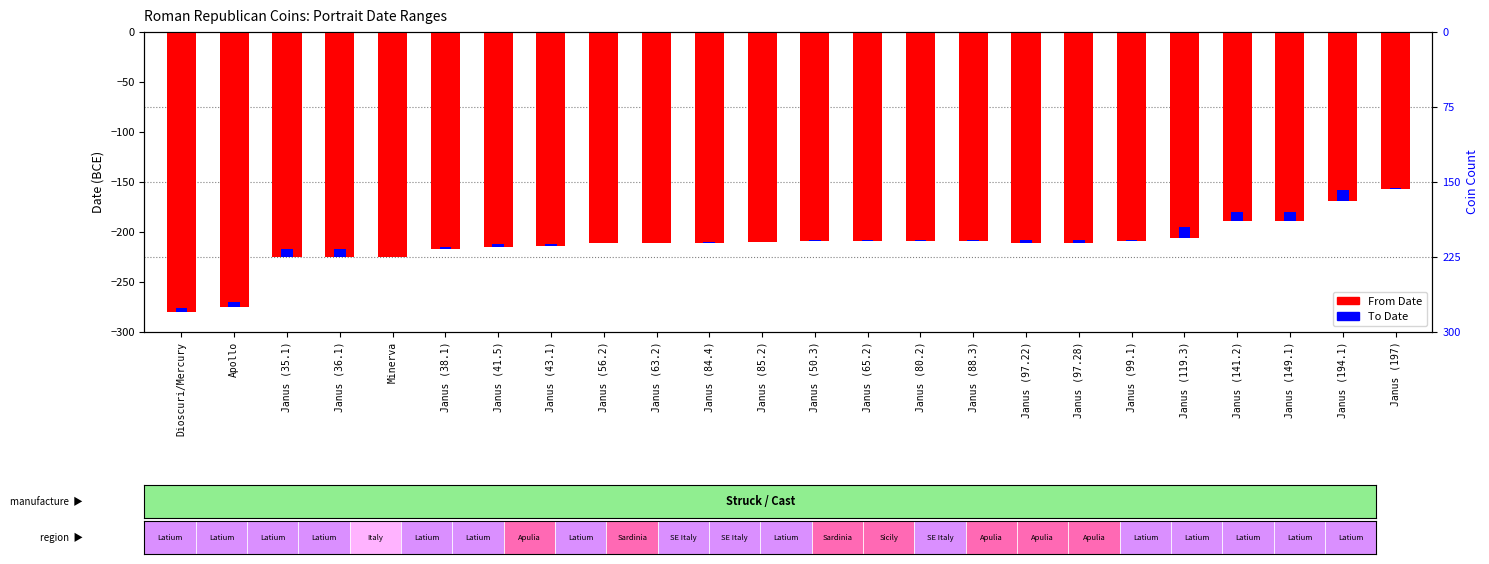

What position from the right is Janus (85.2)?

13